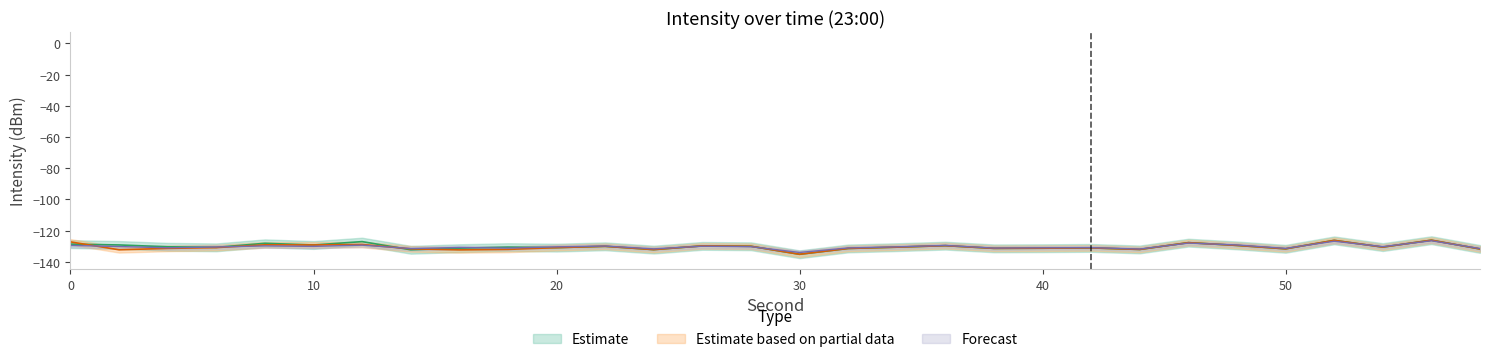

Which category has the lowest value in the Estimate based on partial data series?

30